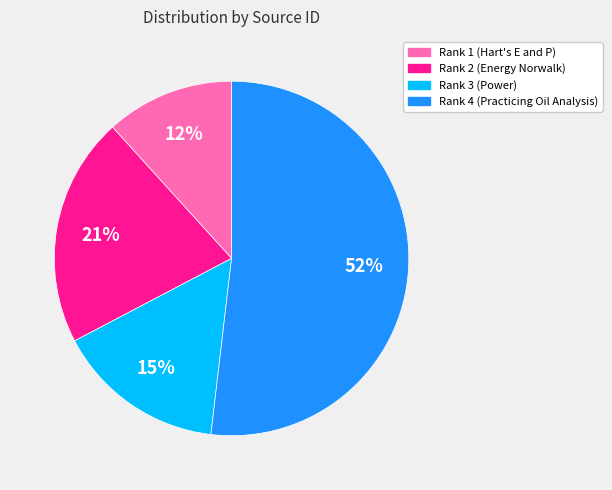

Combined, do Rank 4 (Practicing Oil Analysis) and Rank 3 (Power) account for over 50%?

Yes